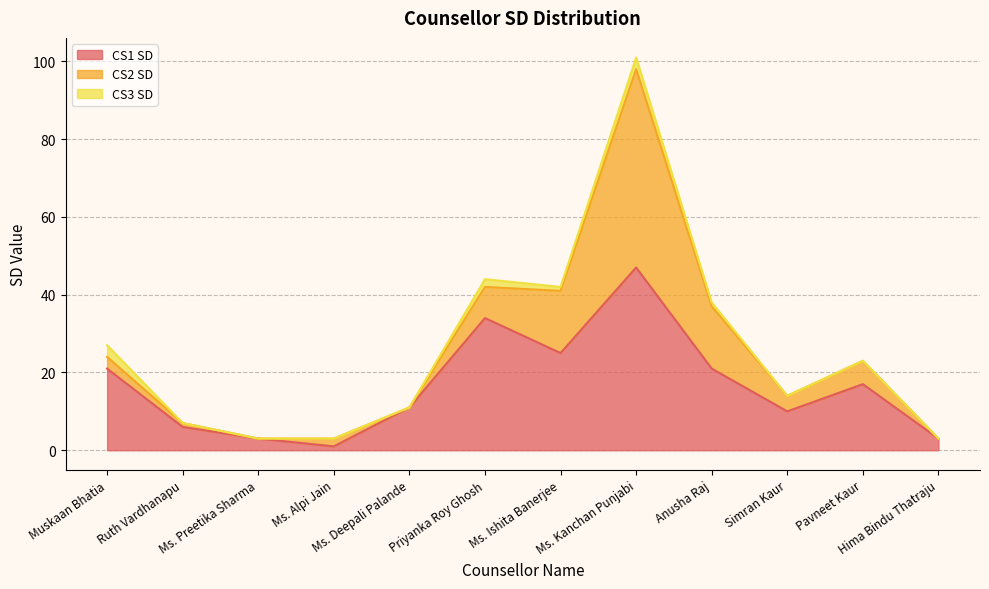

How many data points in CS3 SD are above 0?

5